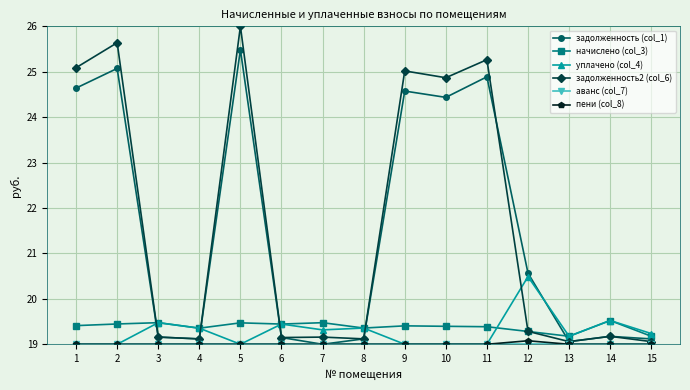

True or false: задолженность2 (col_6) has more than 0 interior local peaks.

True